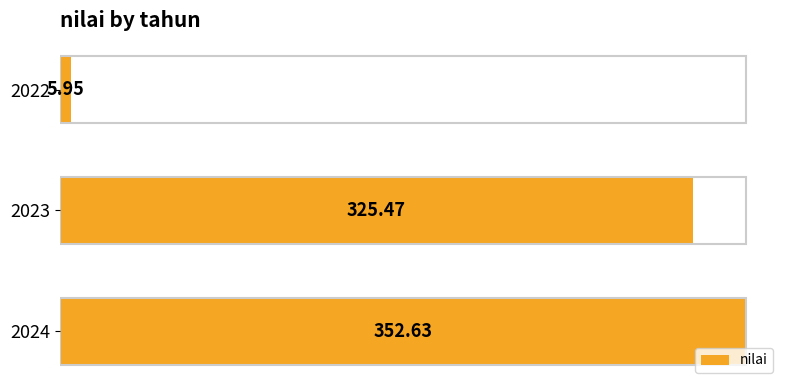

Rank the categories by value from highest to lowest.

2024, 2023, 2022